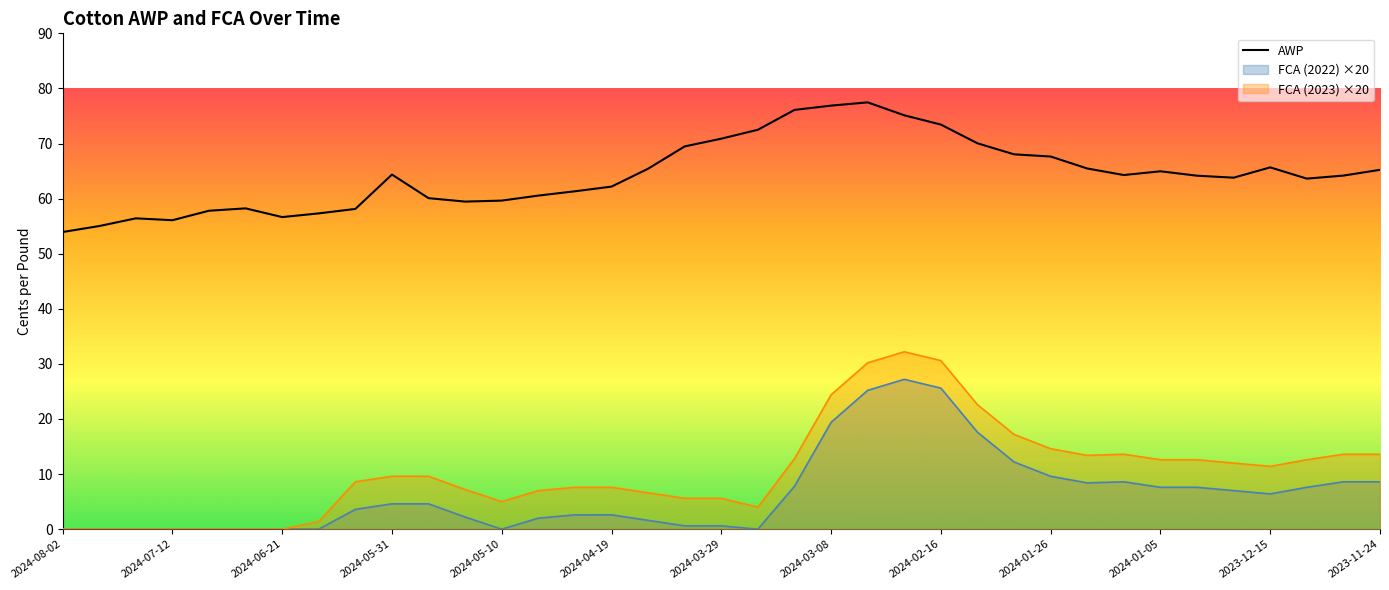

How many data points are less than 64?

17